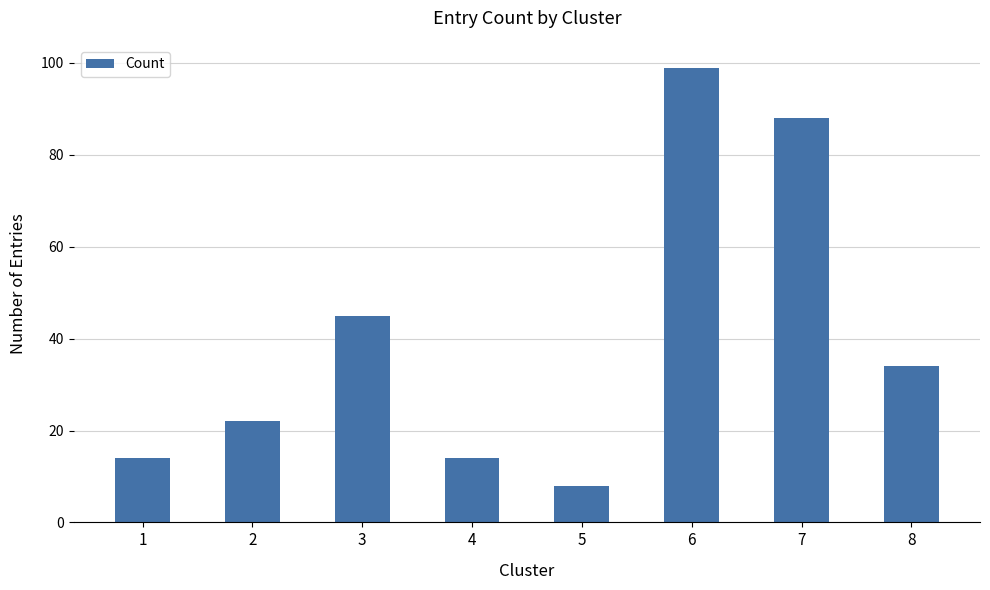

The value at 1 is 24. True or false?

False